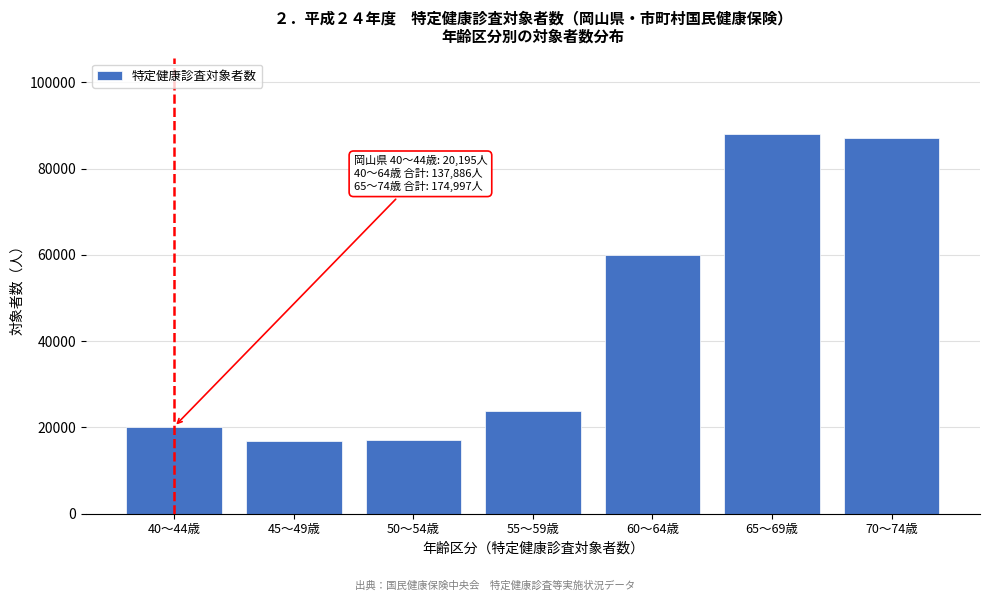

Reading left to right, list all the values displayed in this chart.

40～44歳=20195	45～49歳=16751	50～54歳=17176	55～59歳=23843	60～64歳=59921	65～69歳=87962	70～74歳=87035